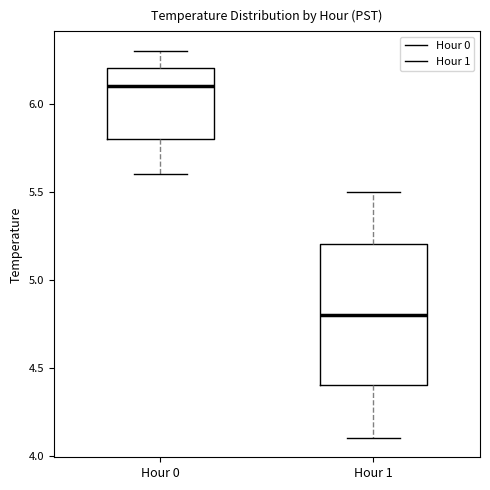

Reading left to right, transcribe this box plot: for each box, give where its median line is, the range the box spans, and where its two whiskers end, as read against the y-axis. The values are not printed on the chart, so give them approximately, as read against the axis.

Hour 0: median 6.1, box 5.8 to 6.2, whiskers 5.6 to 6.3
Hour 1: median 4.8, box 4.4 to 5.2, whiskers 4.1 to 5.5